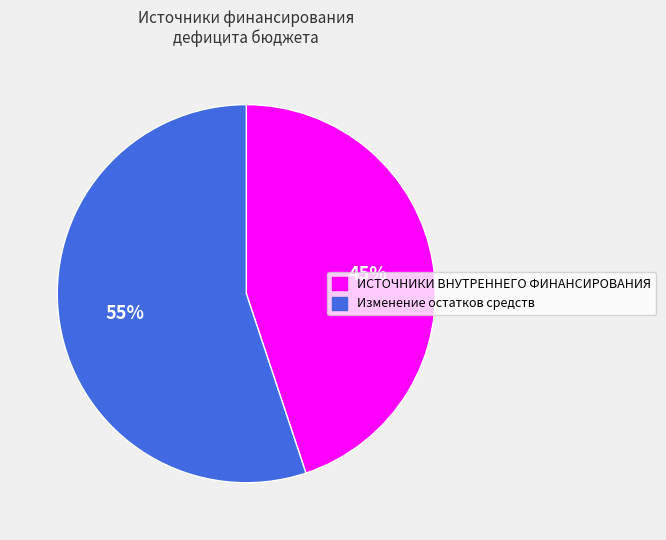

To the nearest percent, what is the average slice percentage?

50%